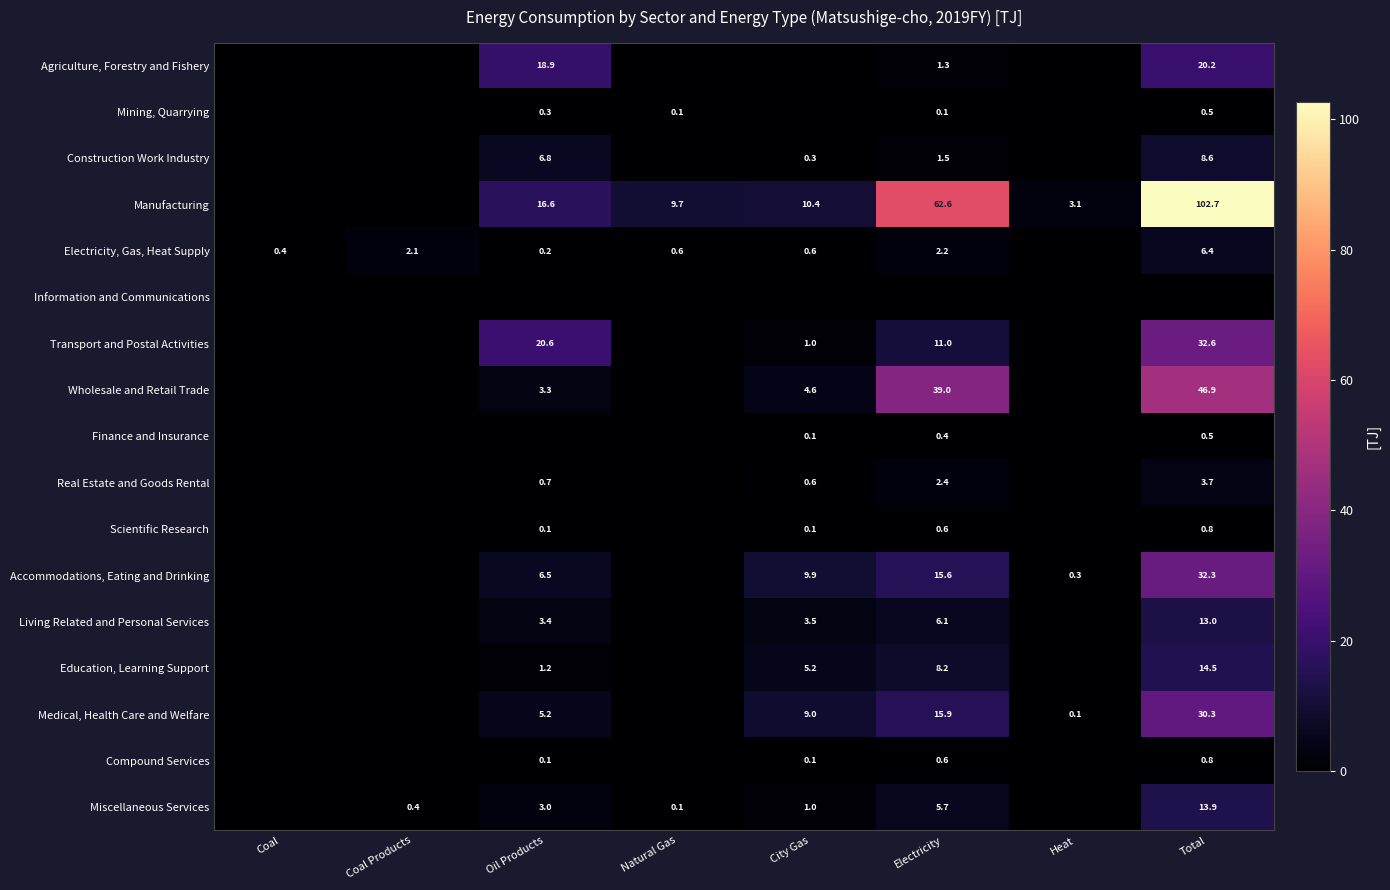

The Manufacturing series shows 3.1 at Heat. True or false?

True